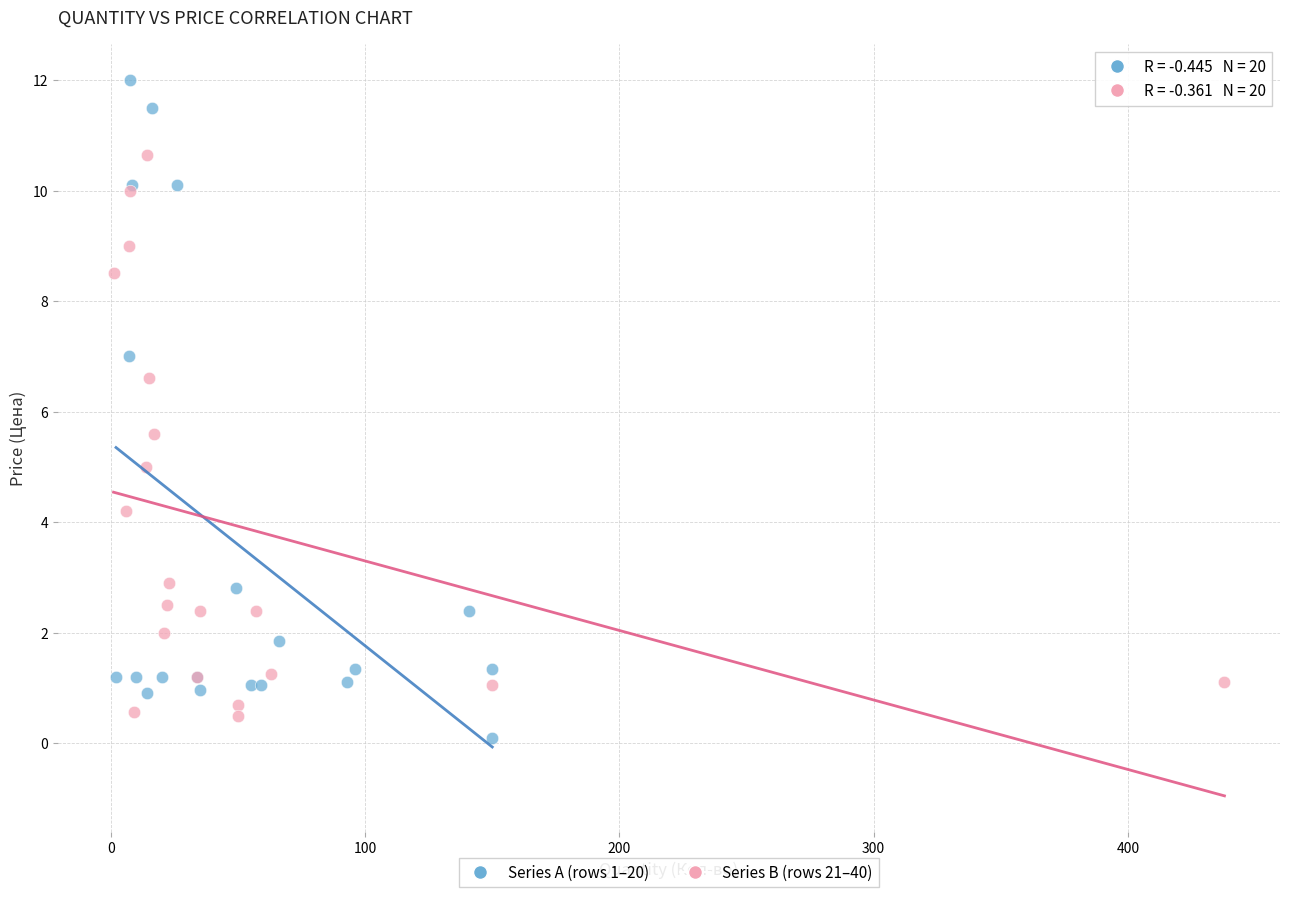

Which series has the largest Y range (max minus min)?

Series A (rows 1–20)